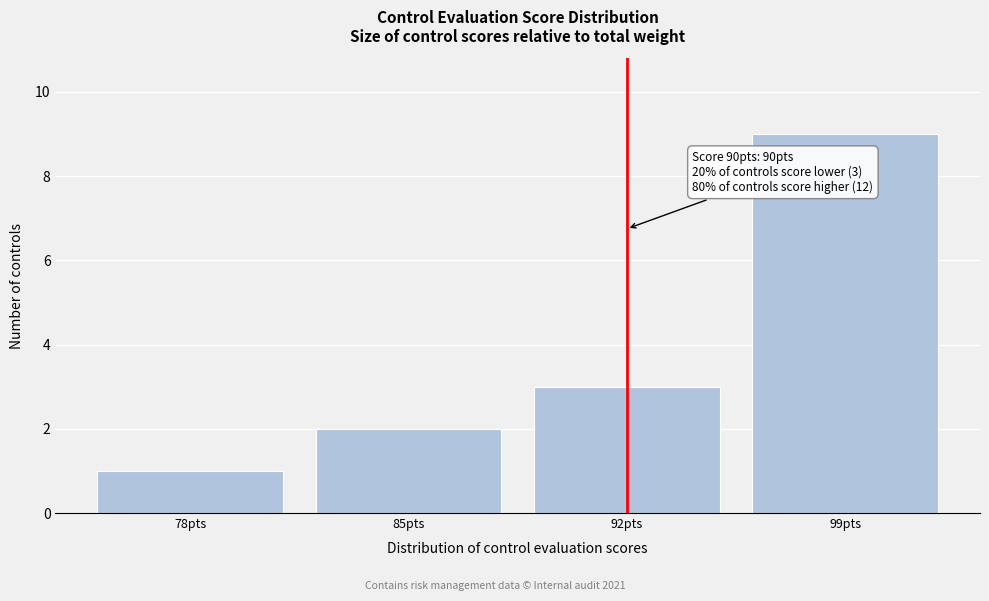

Reading left to right, transcribe all the data shown in this chart.

1	2	3	9